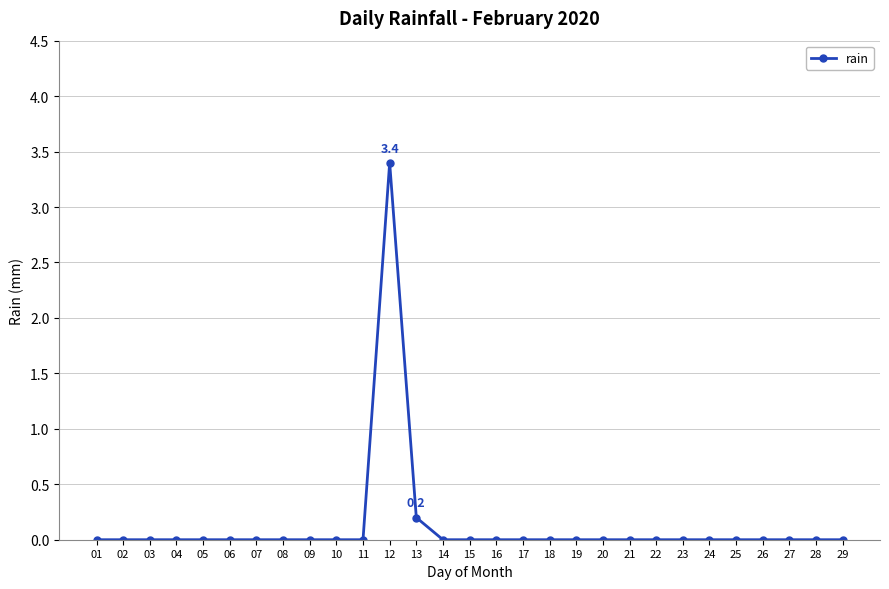

True or false: the data shows 0.0 at 03.

True